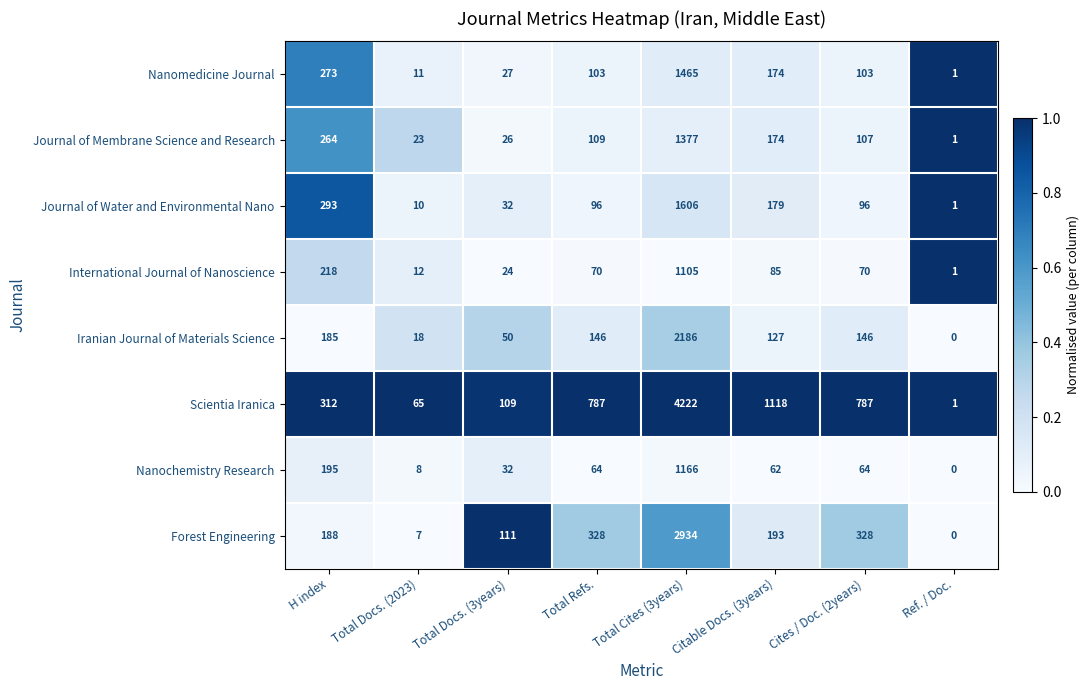

Rank the series by their maximum value, from lowest to highest.

International Journal of Nanoscience, Nanochemistry Research, Journal of Membrane Science and Research, Nanomedicine Journal, Journal of Water and Environmental Nano, Iranian Journal of Materials Science, Forest Engineering, Scientia Iranica